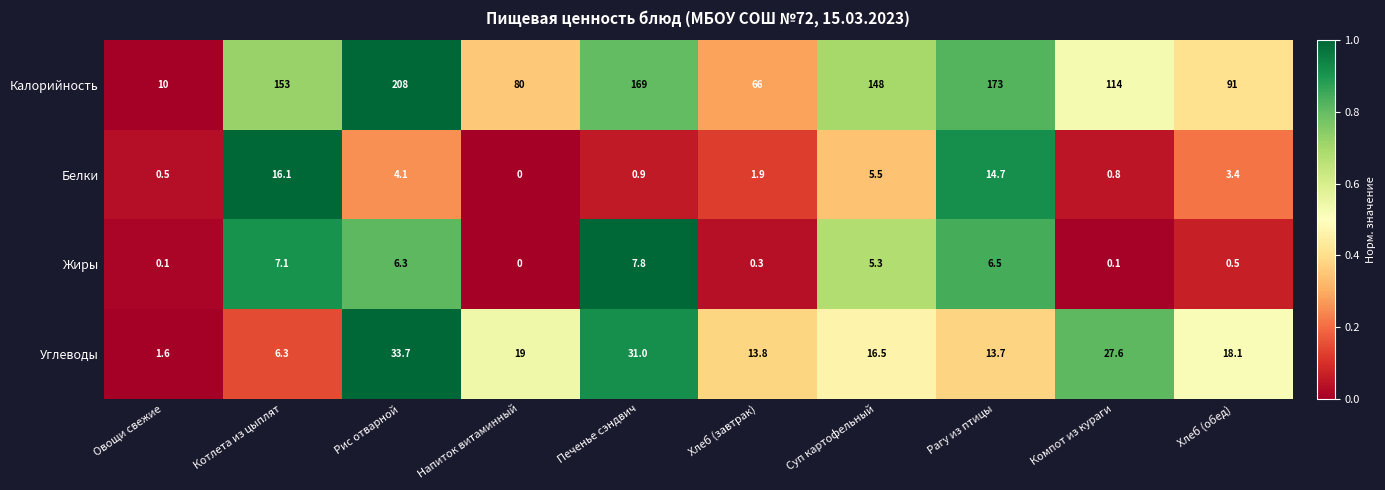

Which series changed the most between Рис отварной and Хлеб (завтрак)?

Калорийность